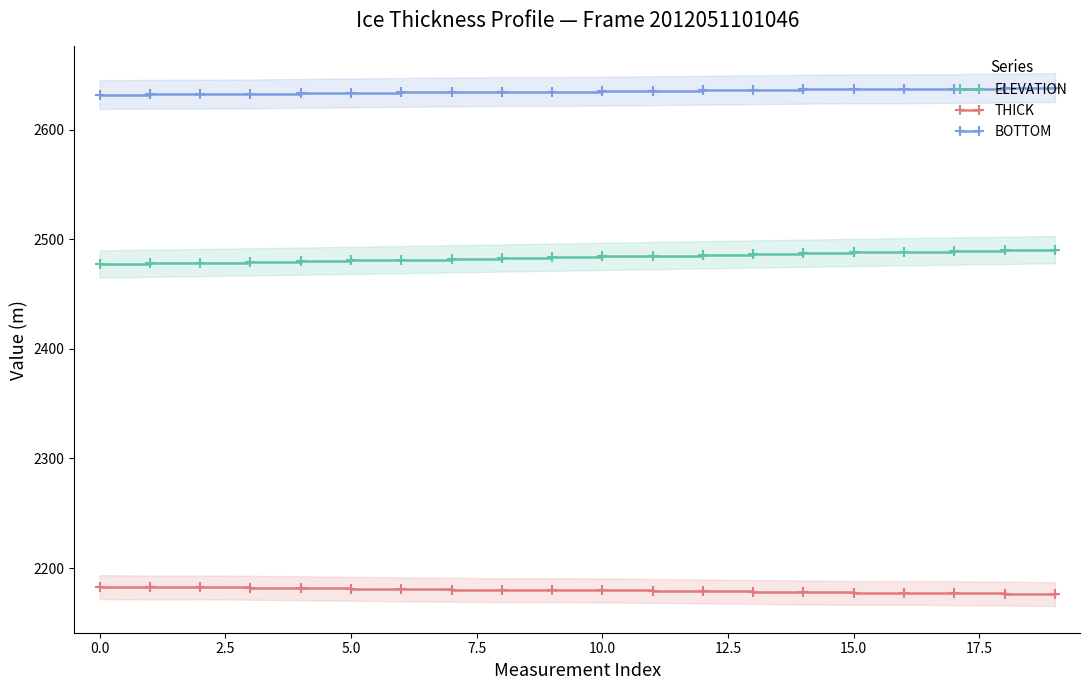

At which label does ELEVATION first exceed 2484?

10